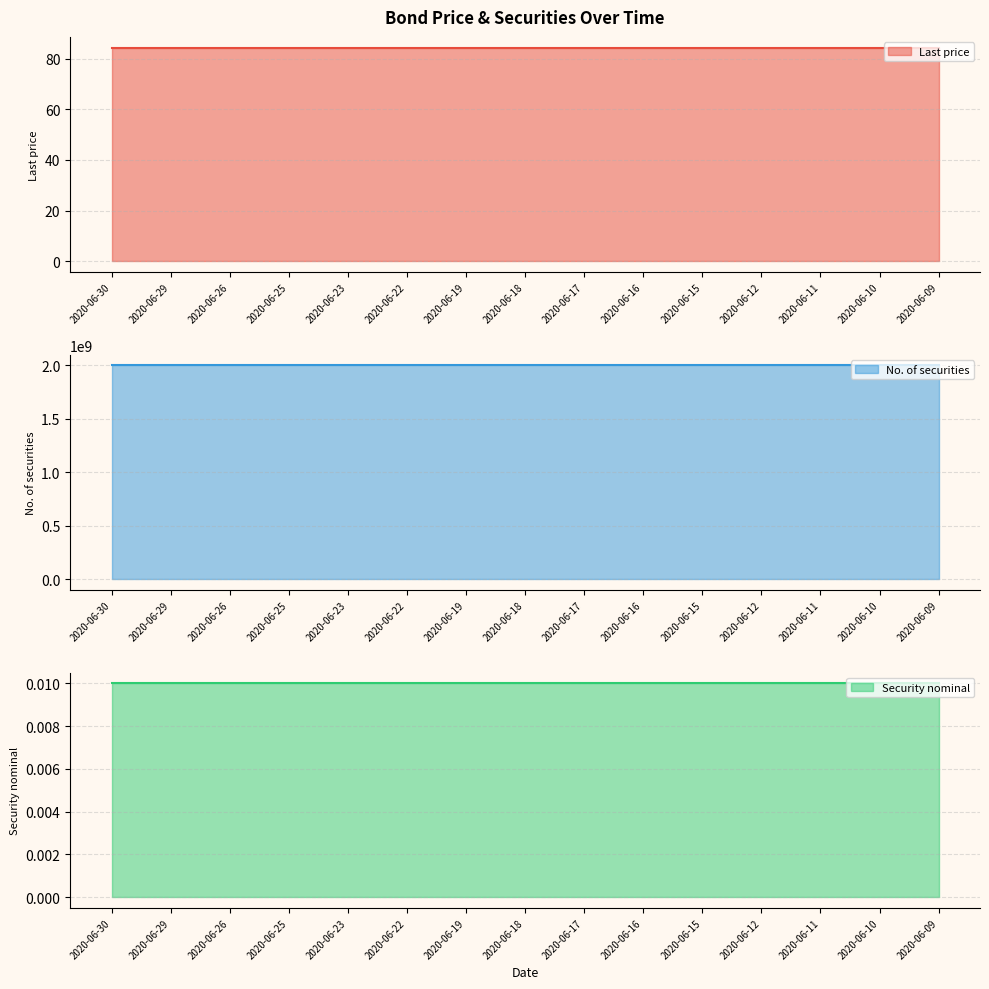

List the labels in order of No. of securities line value, largest first.

2020-06-30, 2020-06-29, 2020-06-26, 2020-06-25, 2020-06-23, 2020-06-22, 2020-06-19, 2020-06-18, 2020-06-17, 2020-06-16, 2020-06-15, 2020-06-12, 2020-06-11, 2020-06-10, 2020-06-09